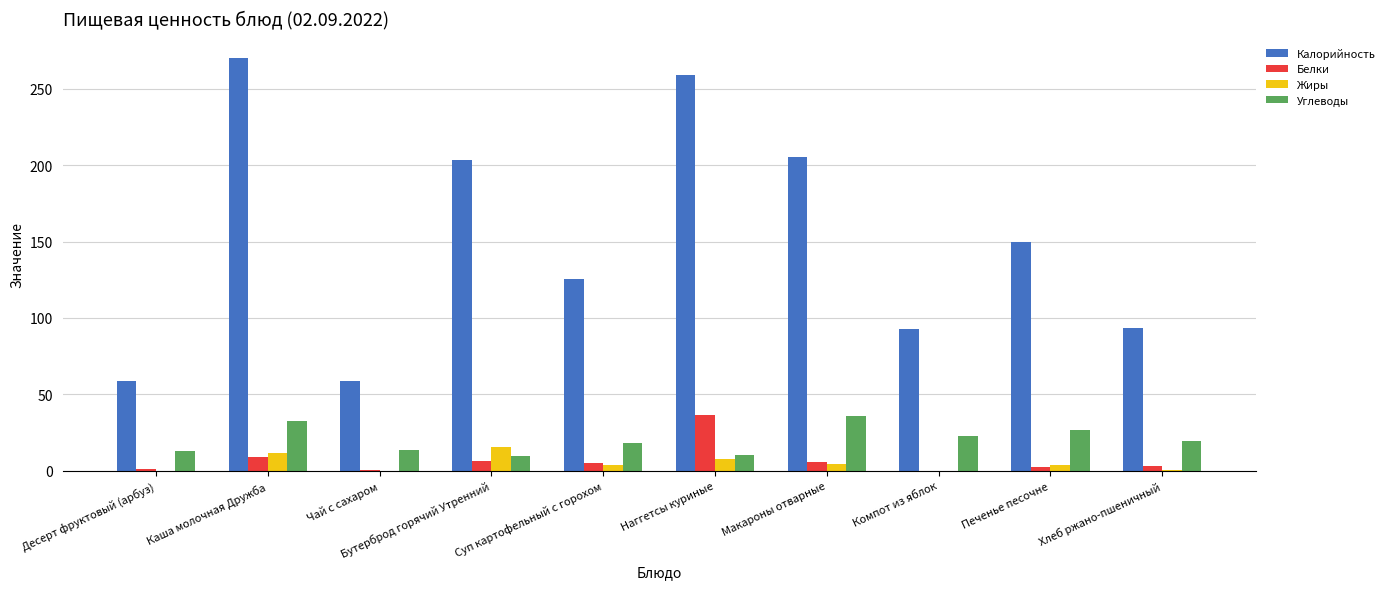

At which category is the sum across all series the highest?

Каша молочная Дружба